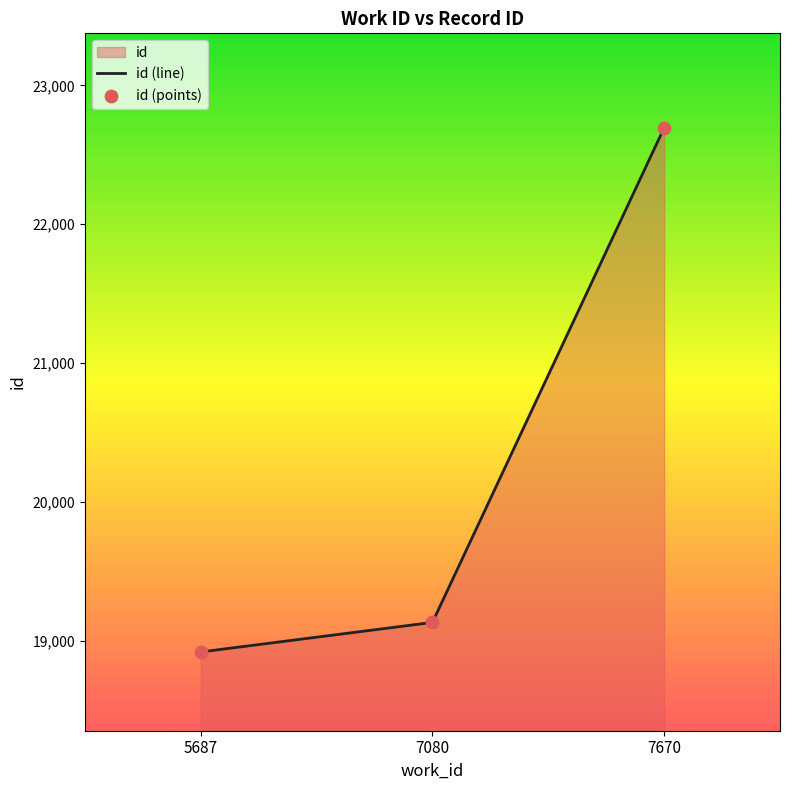

At how many categories does at least one series exceed 21677?

1